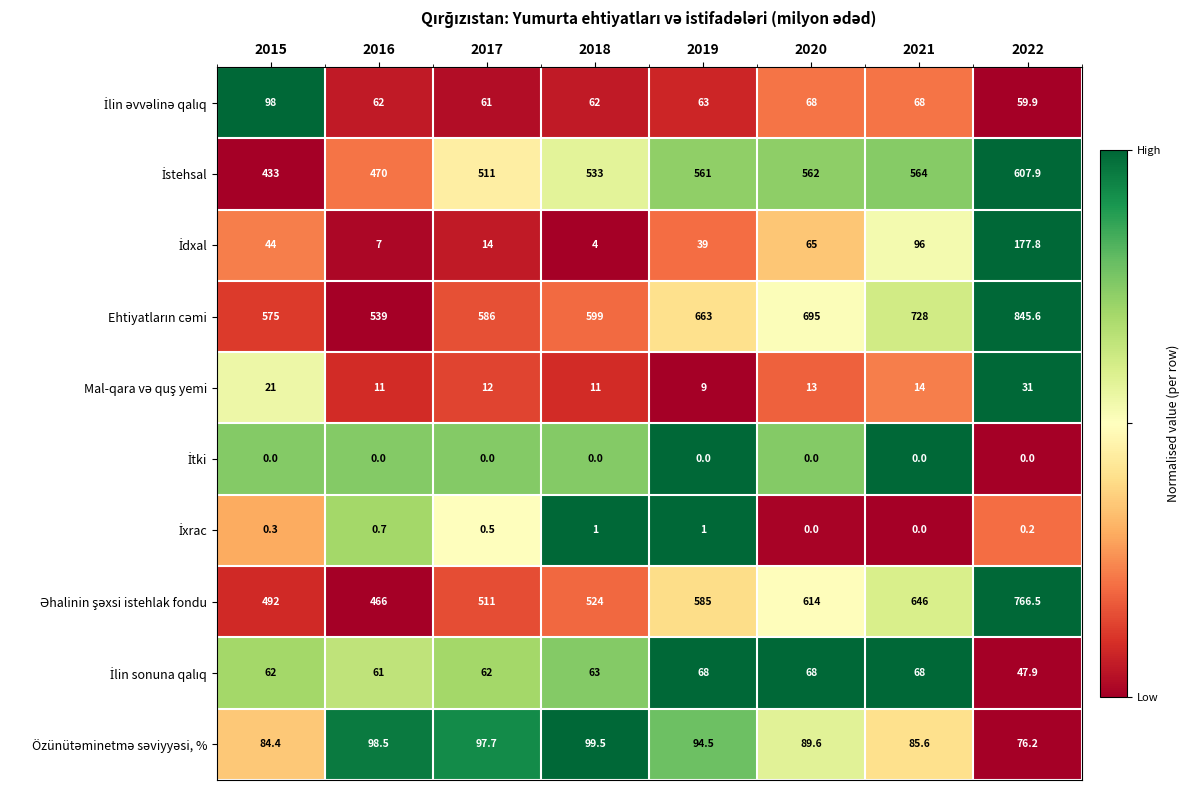

At how many categories does at least one series exceed 188?

8